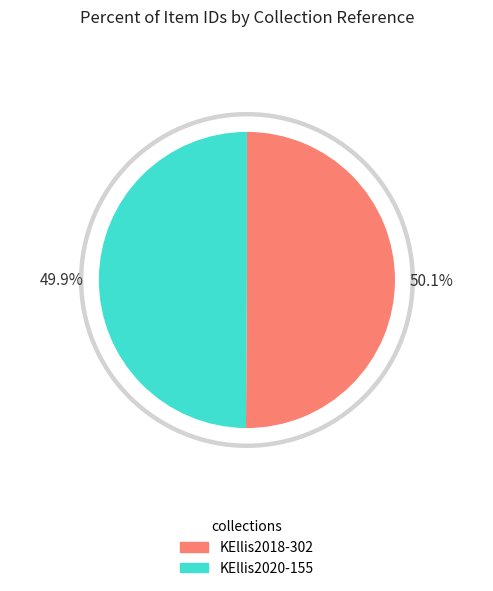

Rank the categories by value from highest to lowest.

KEllis2018-302, KEllis2020-155